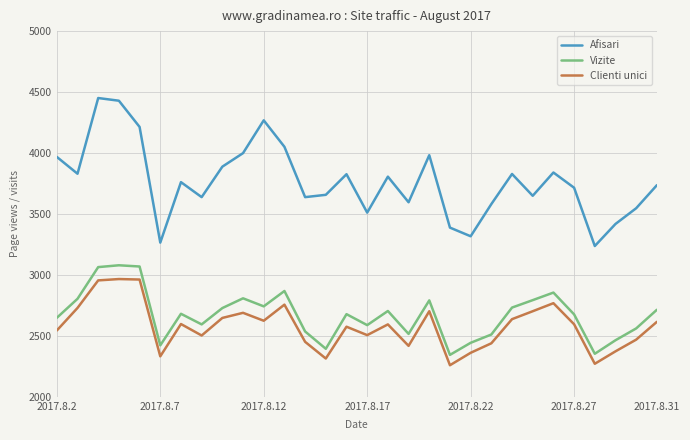

True or false: Afisari and Clienti unici cross at least once.

False